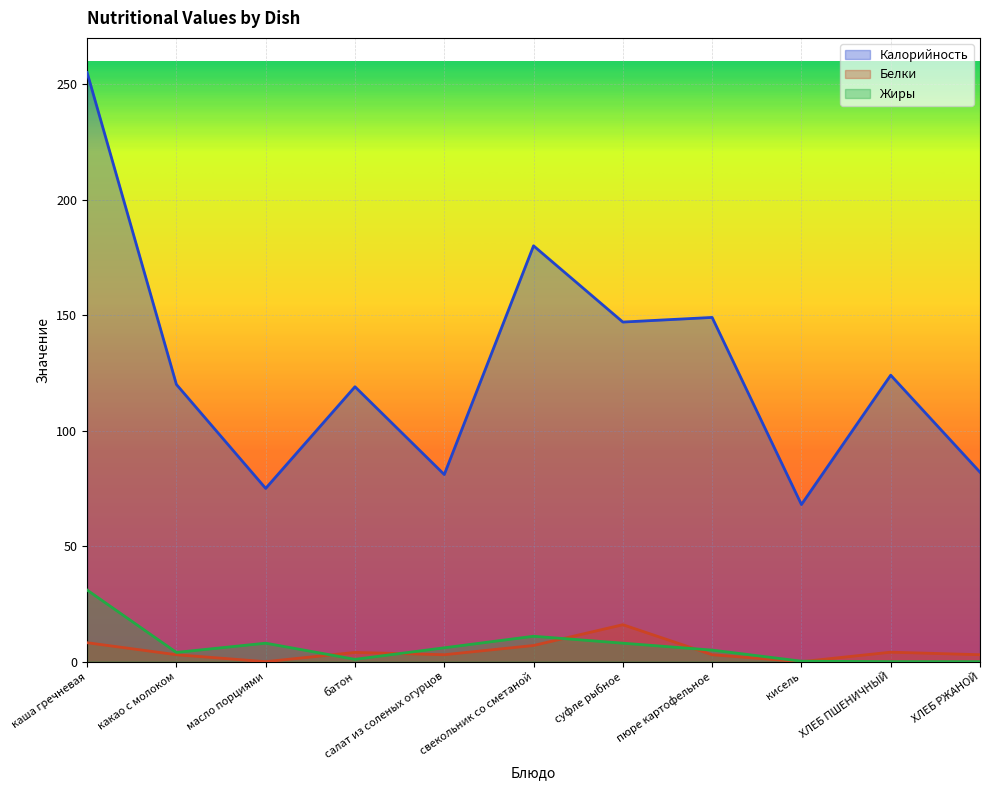

What is the label of the 4th point from the right?

пюре картофельное